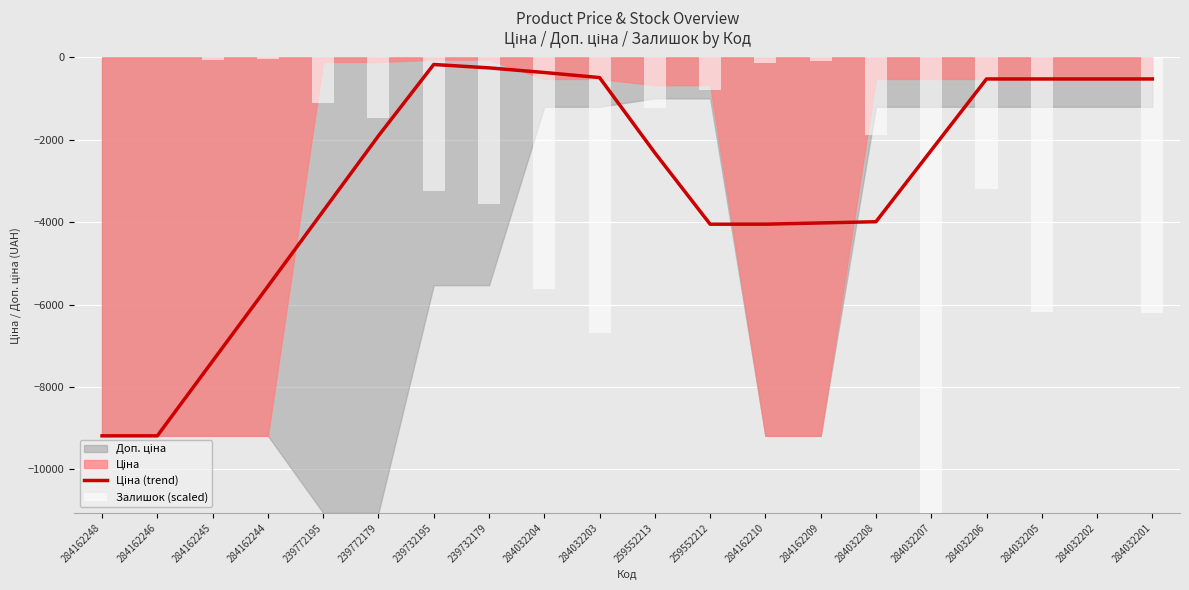

List the labels in order of value, largest first.

239732195, 239732179, 284032204, 284032203, 284032206, 284032205, 284032202, 284032201, 239772179, 284032207, 259552213, 239772195, 284032208, 284162209, 259552212, 284162210, 284162244, 284162245, 284162248, 284162246